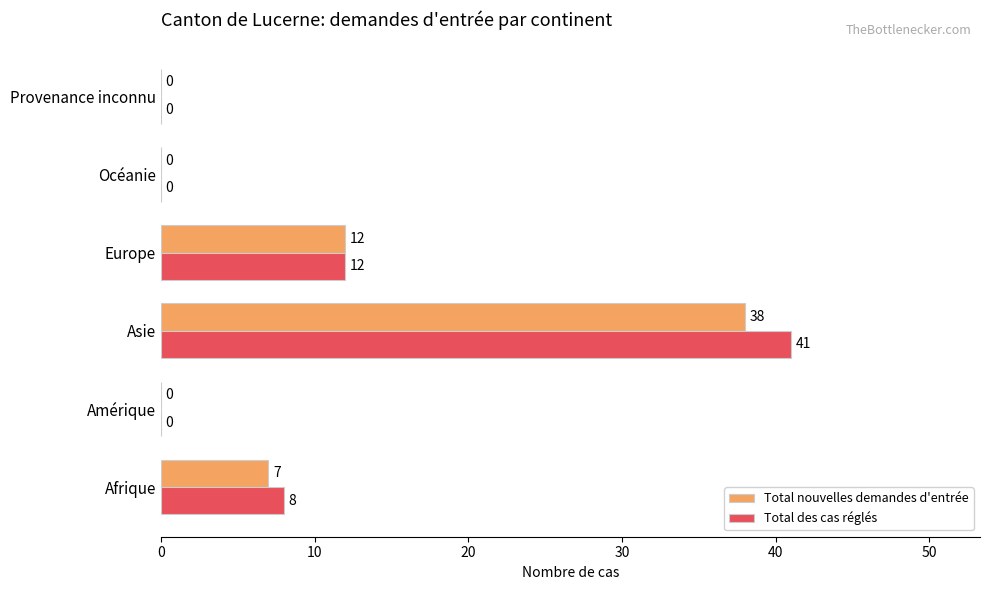

Which series has the largest total across all categories?

Total des cas réglés